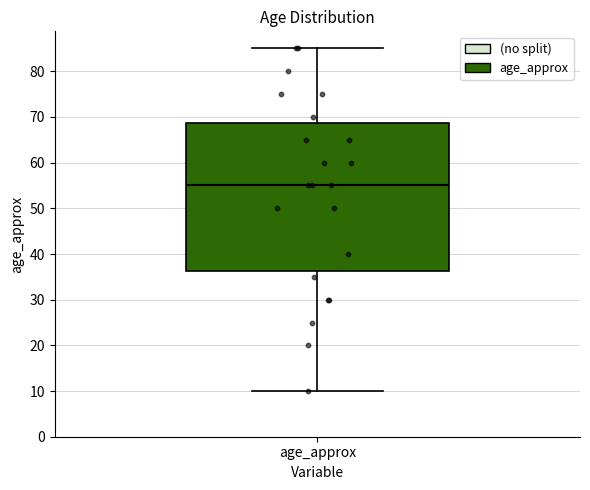

Where is the upper edge of the box for age_approx on the y-axis? The values are not printed on the chart, so give them approximately, as read against the axis.

69